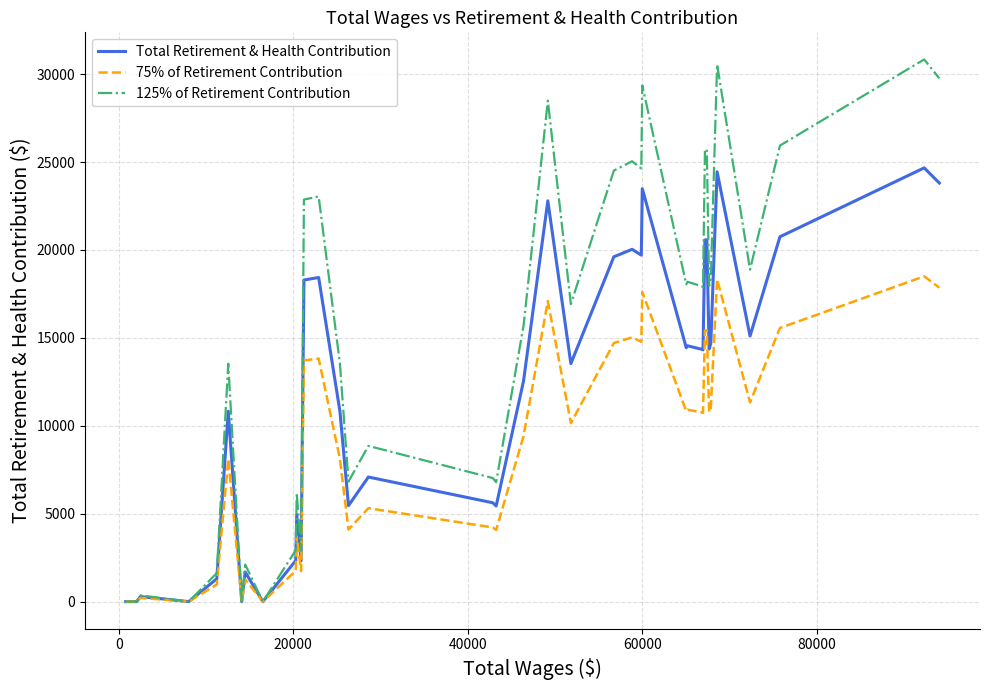

How many lines are shown in the chart?

3